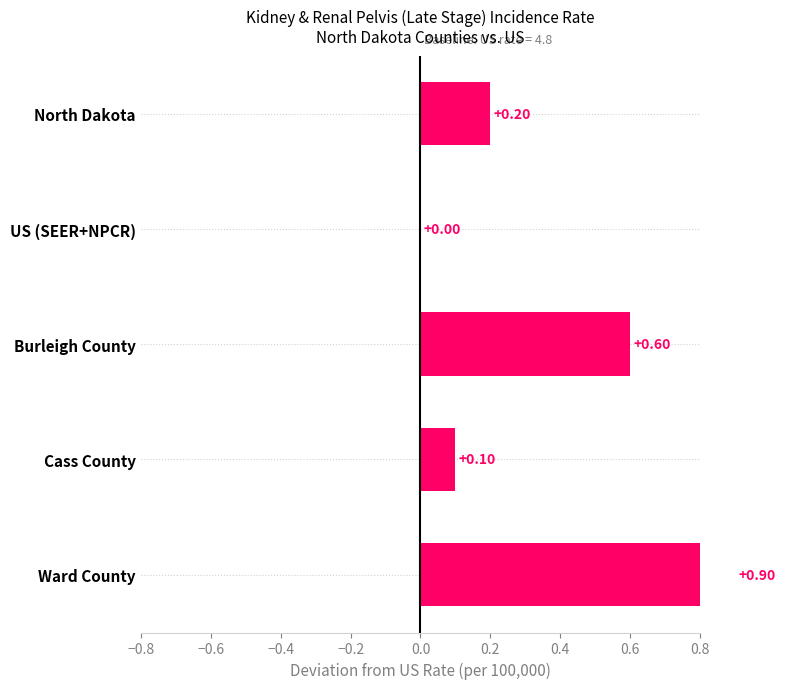

How many values are between 0 and 1?

5